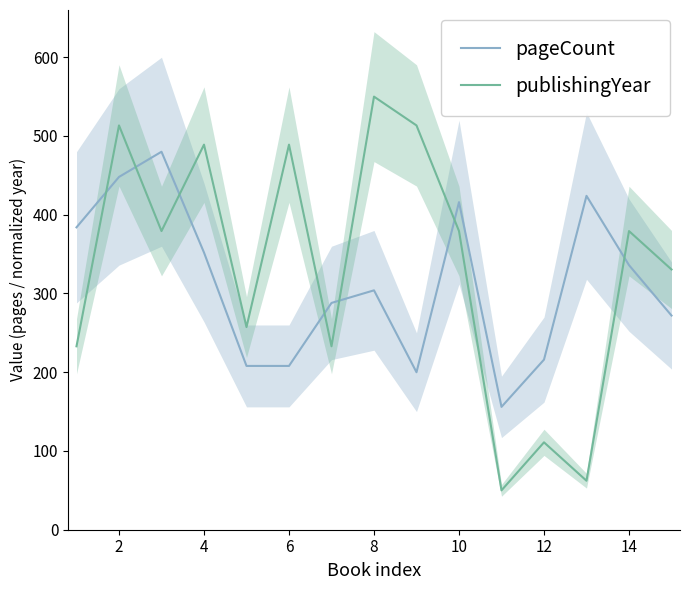

How many values in the pageCount series exceed 304?

7